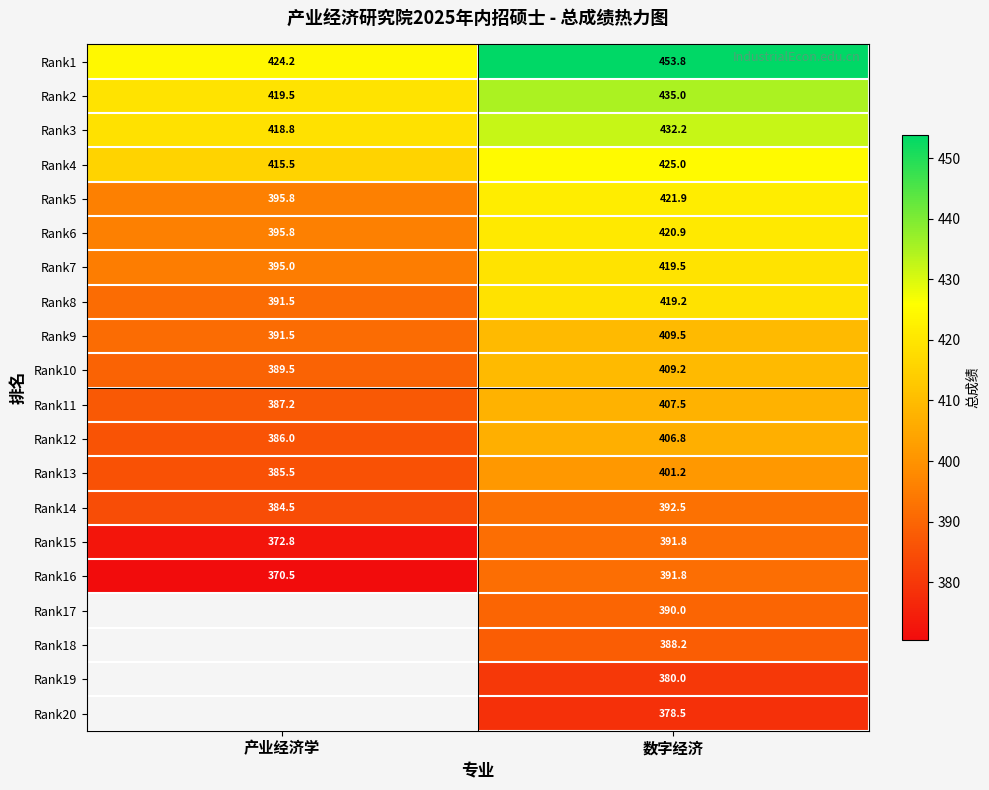

Which label corresponds to the smallest value in the chart?

产业经济学